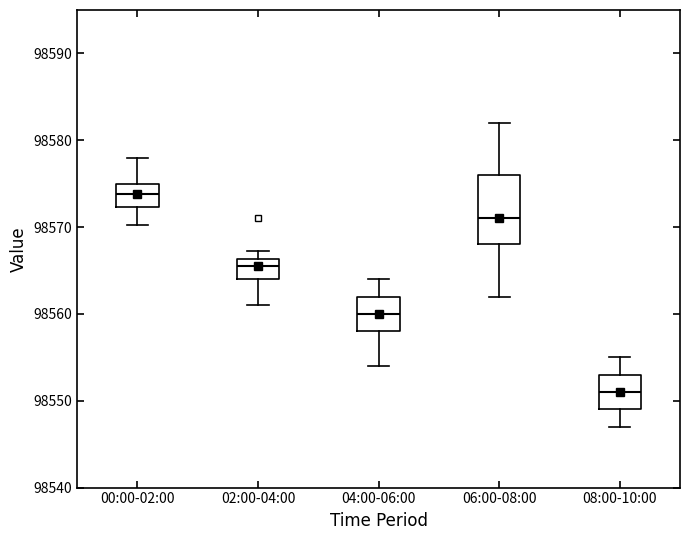

Reading left to right, read every box against the y-axis: the position of its median line, the range the box covers, and the ends of its whiskers. The values are not printed on the chart, so give them approximately, as read against the axis.

00:00-02:00: median 98574, box 98572 to 98575, whiskers 98570 to 98578
02:00-04:00: median 98566 (just below the box's upper edge), box 98564 to 98566, whiskers 98561 to 98567
04:00-06:00: median 98560, box 98558 to 98562, whiskers 98554 to 98564
06:00-08:00: median 98571, box 98568 to 98576, whiskers 98562 to 98582
08:00-10:00: median 98551, box 98549 to 98553, whiskers 98547 to 98555